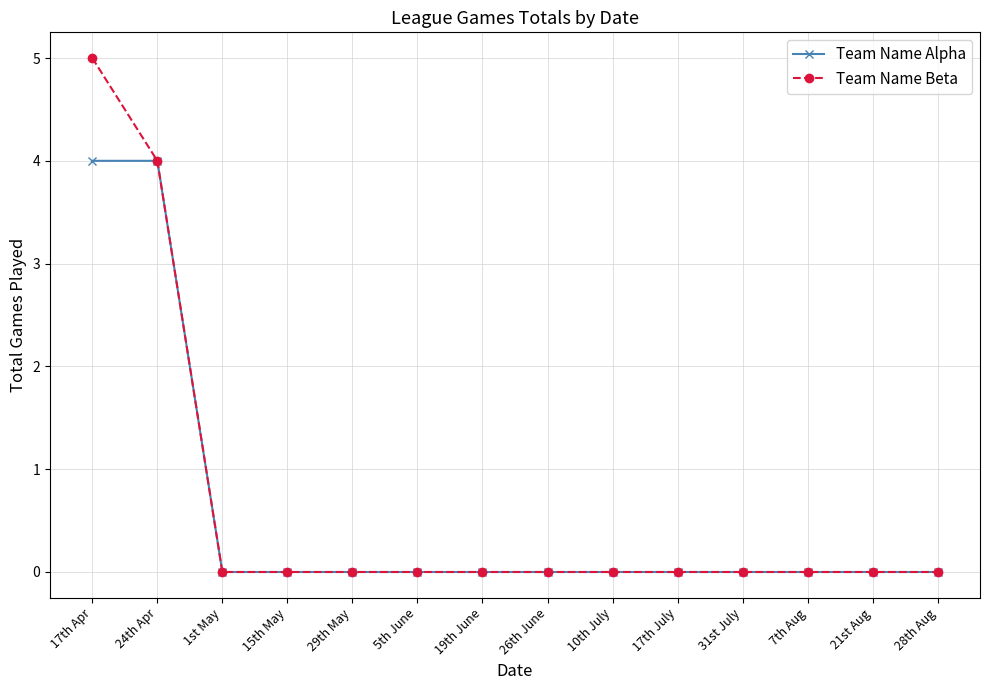

What is the label of the 1st point from the left?

17th Apr